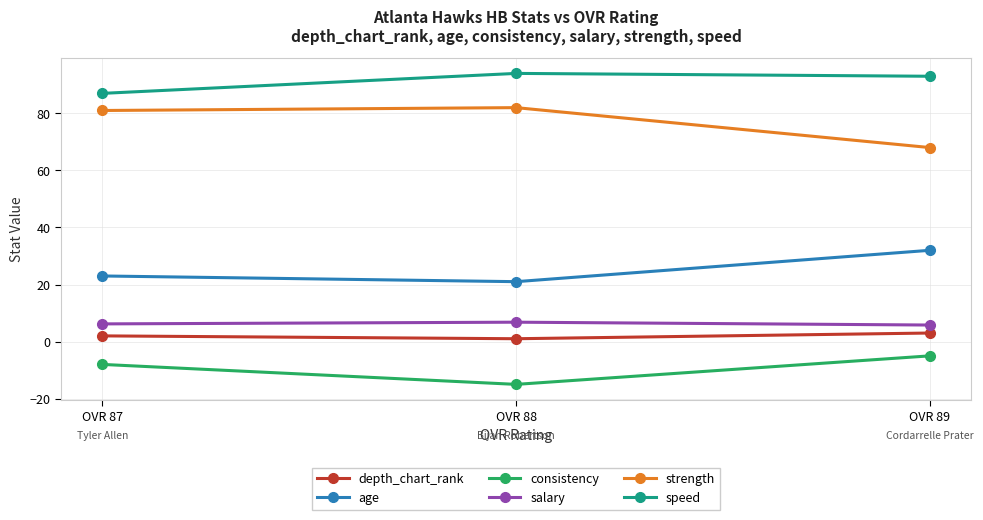

What is the spread (max minus min) of values at OVR 89?

98.0